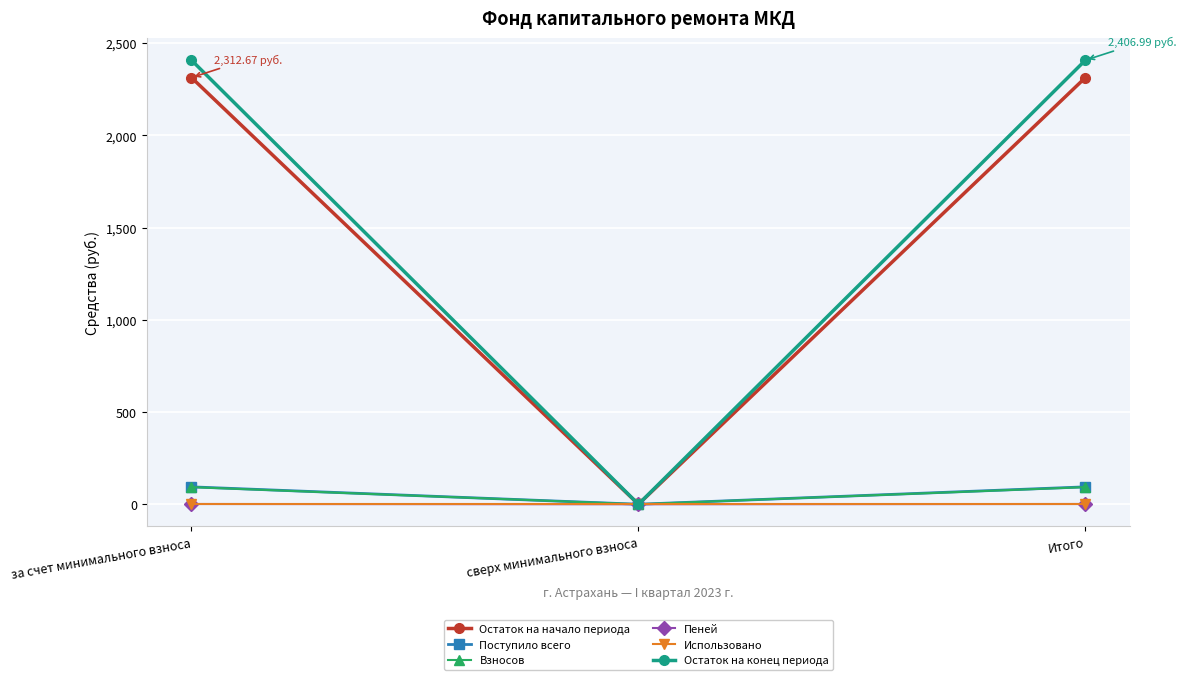

Does the chart display data point markers on the line(s)?

Yes